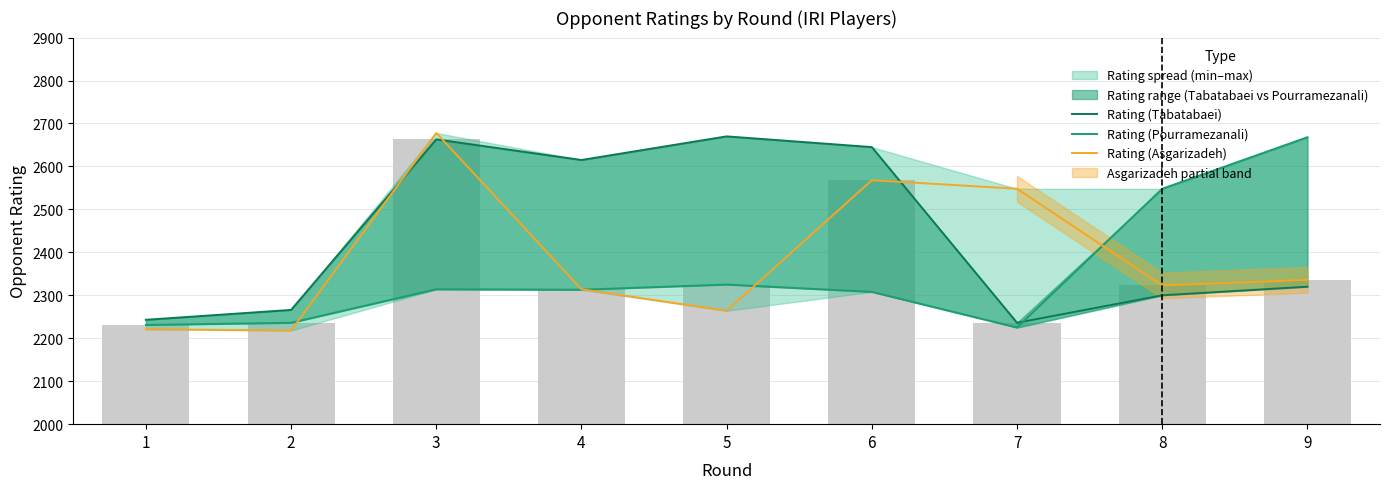

What is the difference between the second highest and second lowest values in the Rating (Pourramezanali) series?

317